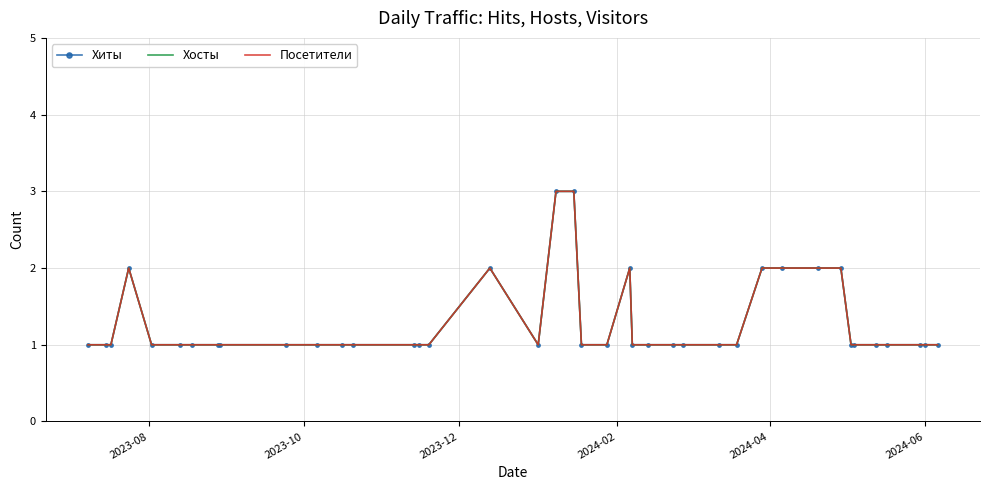

Rank the series by their maximum value, from lowest to highest.

Хиты, Хосты, Посетители